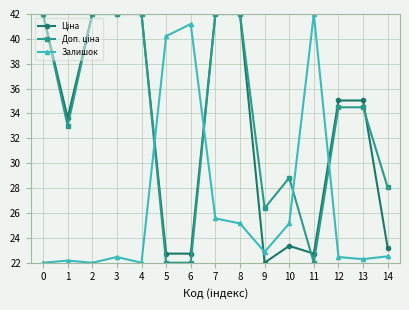

At which label is Залишок closest to 32?

7